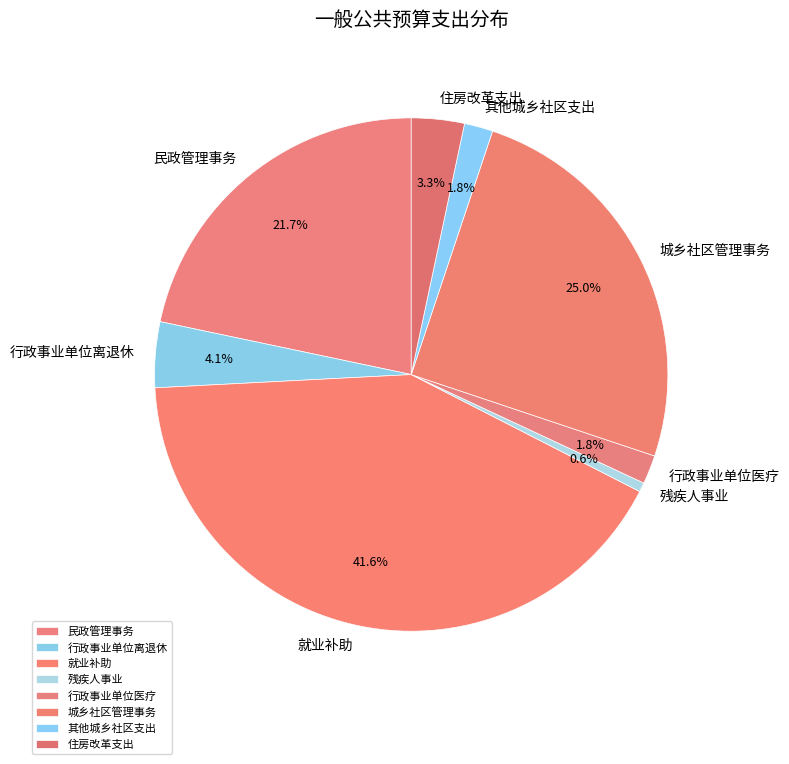

What portion of the pie excludes 城乡社区管理事务?

75.0%